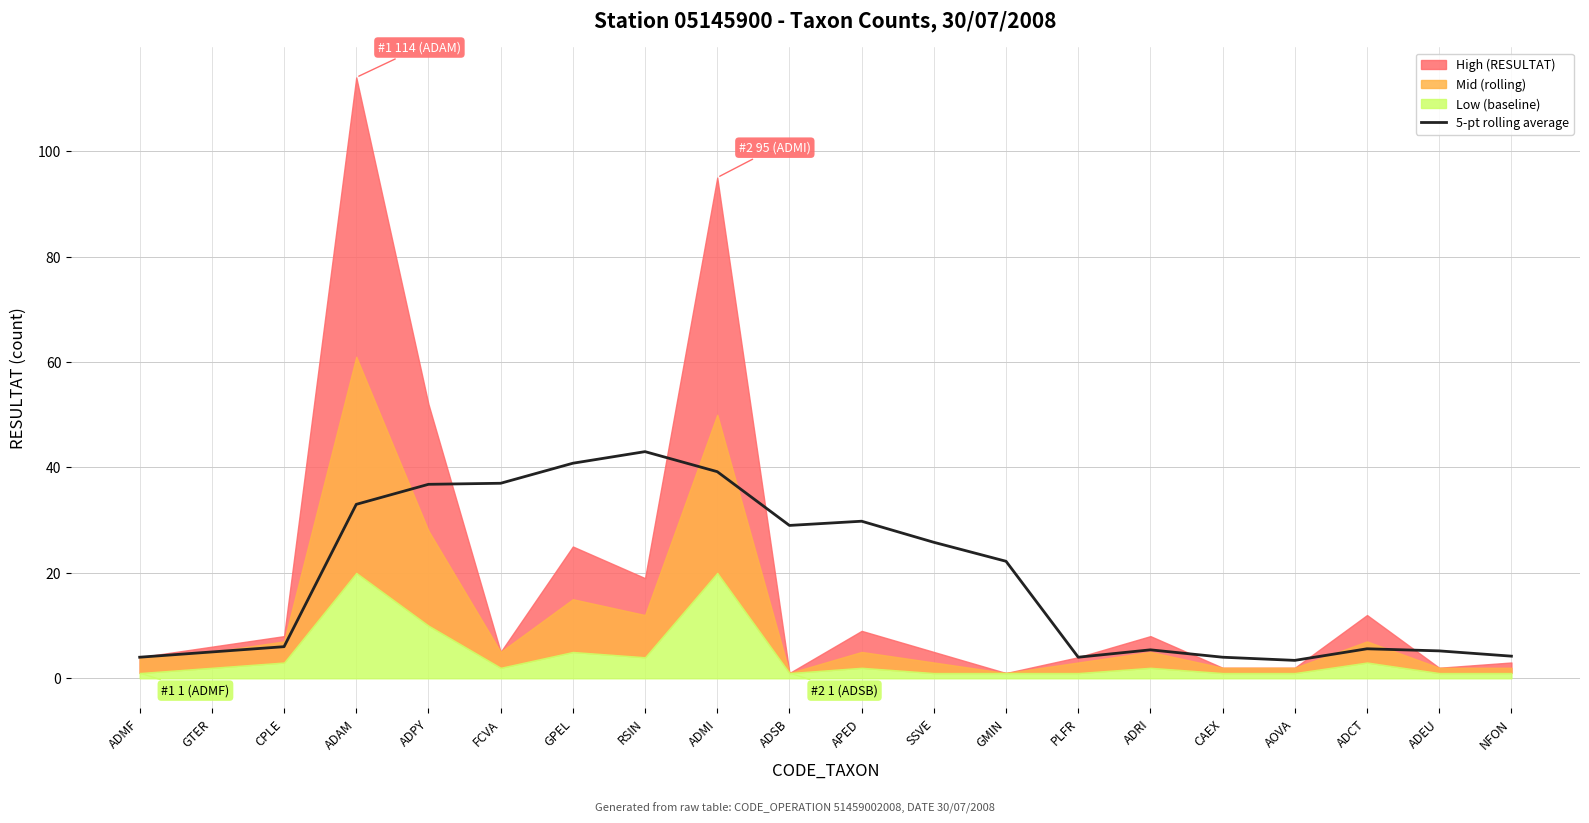

Reading left to right, list all the values displayed in this chart.

ADMF=4.0	GTER=5.0	CPLE=6.0	ADAM=33.0	ADPY=36.8	FCVA=37.0	GPEL=40.8	RSIN=43.0	ADMI=39.2	ADSB=29.0	APED=29.8	SSVE=25.8	GMIN=22.2	PLFR=4.0	ADRI=5.4	CAEX=4.0	AOVA=3.4	ADCT=5.6	ADEU=5.2	NFON=4.2